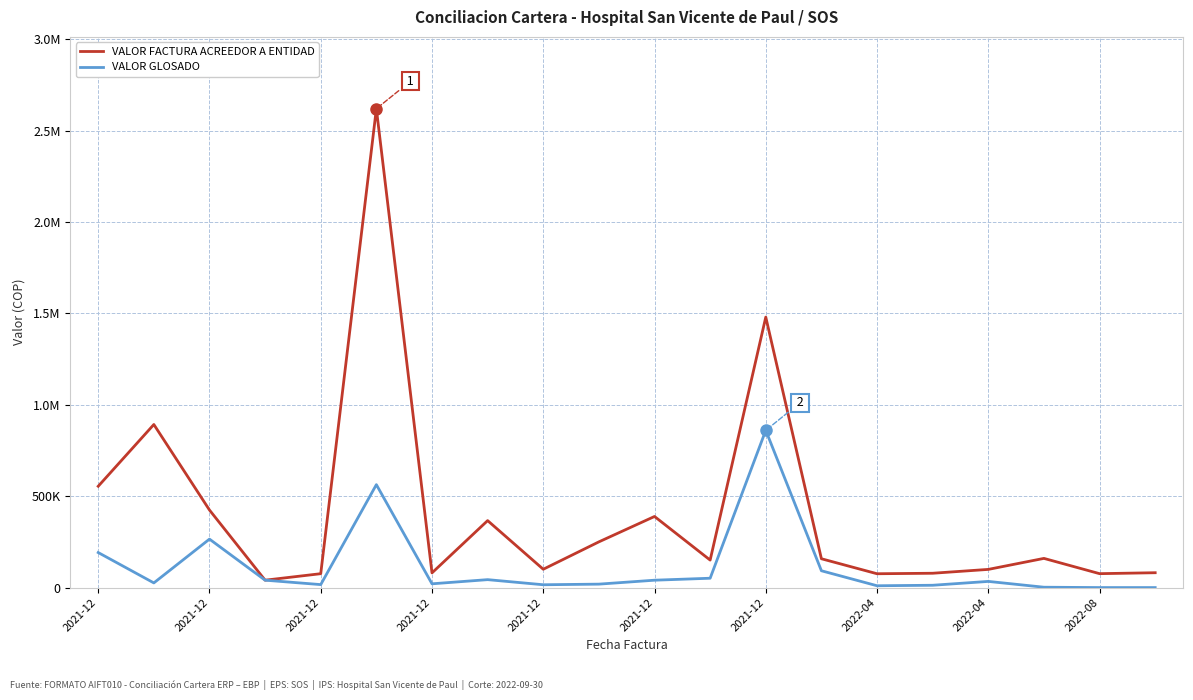

True or false: VALOR FACTURA ACREEDOR A ENTIDAD and VALOR GLOSADO cross at least once.

False